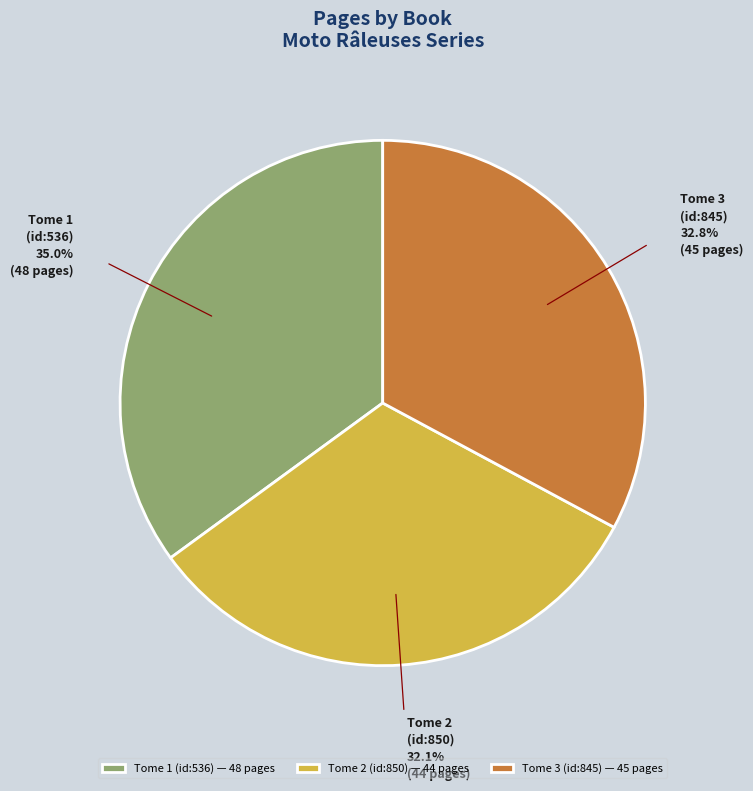

Approximately how many times larger is the value at Tome 2 (id:850) compared to Tome 3 (id:845)?

1.0